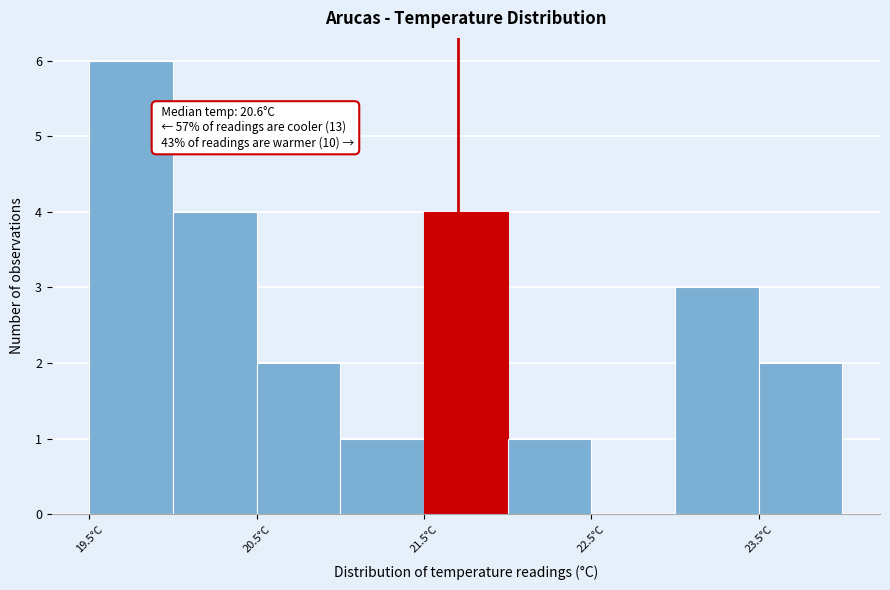

Which range on the x-axis has the tallest bar?

19.5 to 20.0